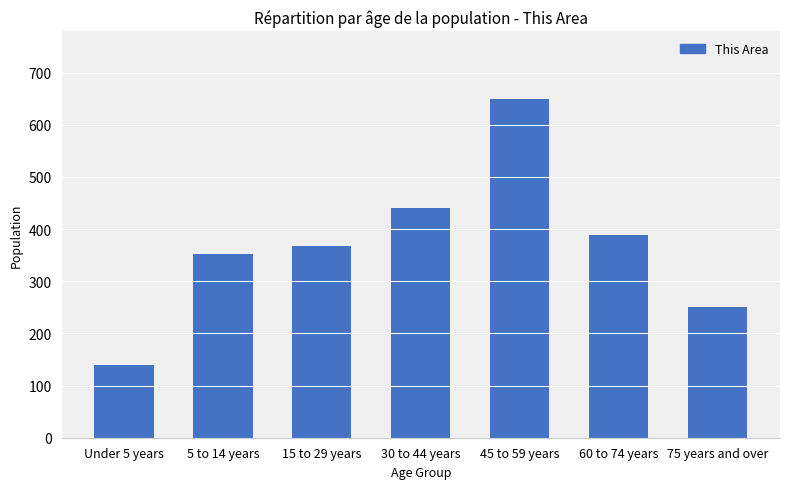

Does the chart contain stacked bars?

No